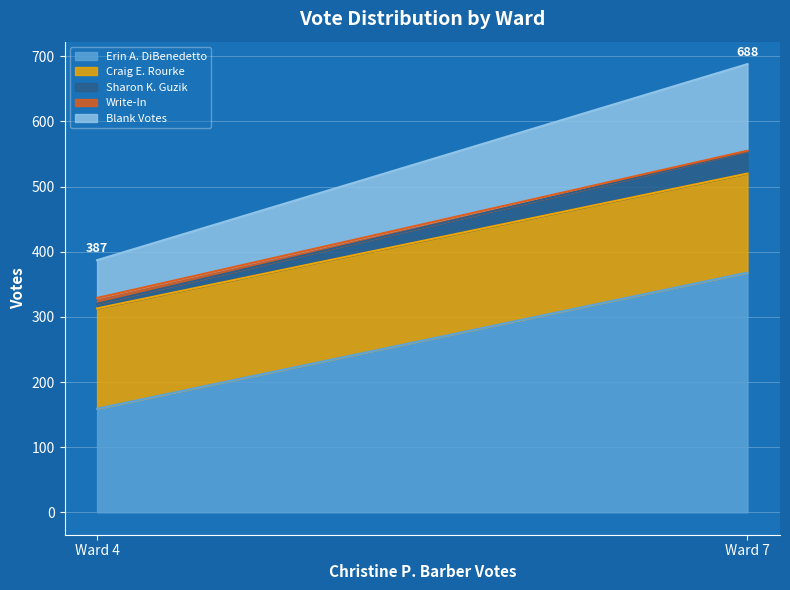

What is the sum of all Write-In values?

10